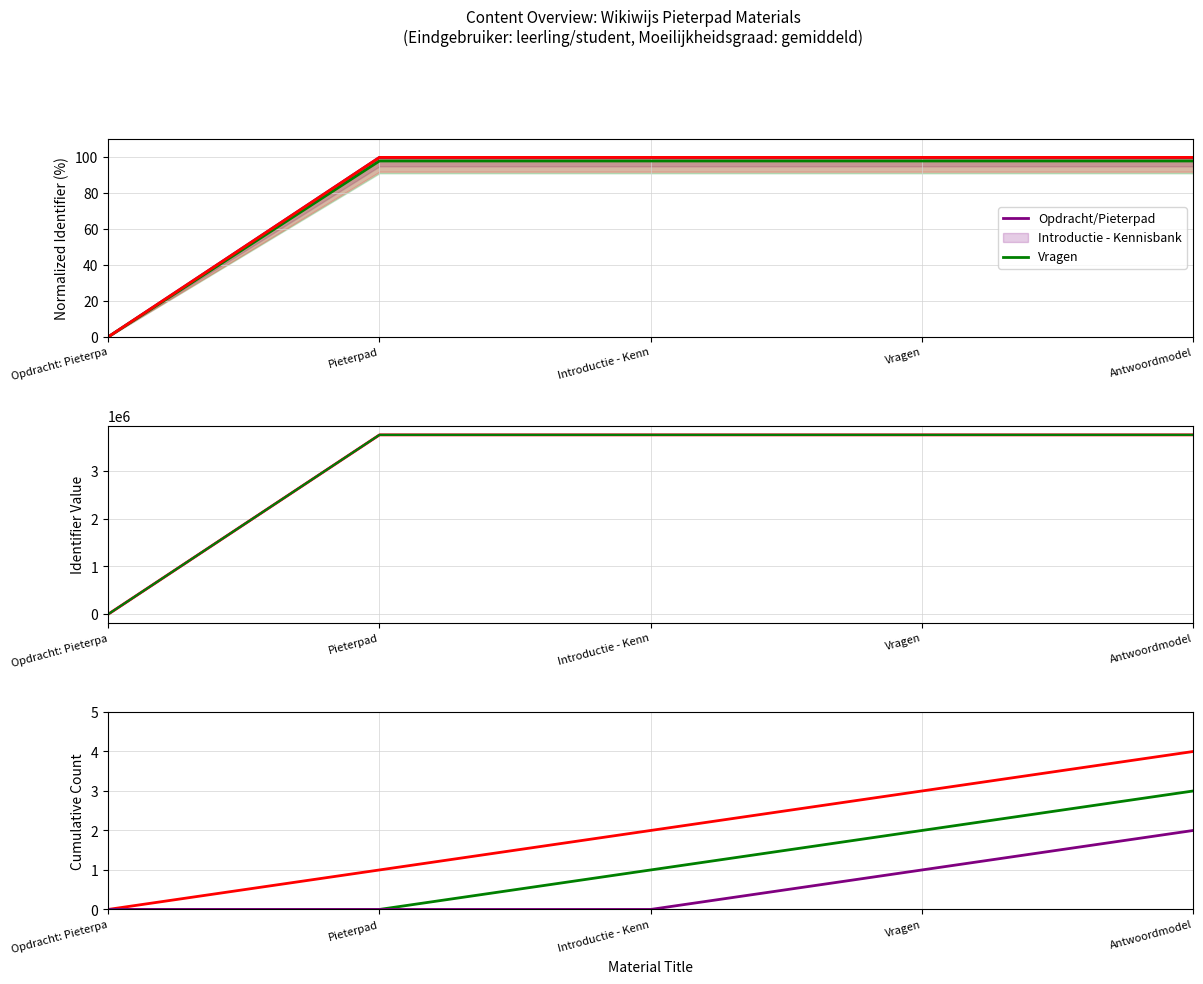

True or false: the data has more than 2 interior local peaks.

False